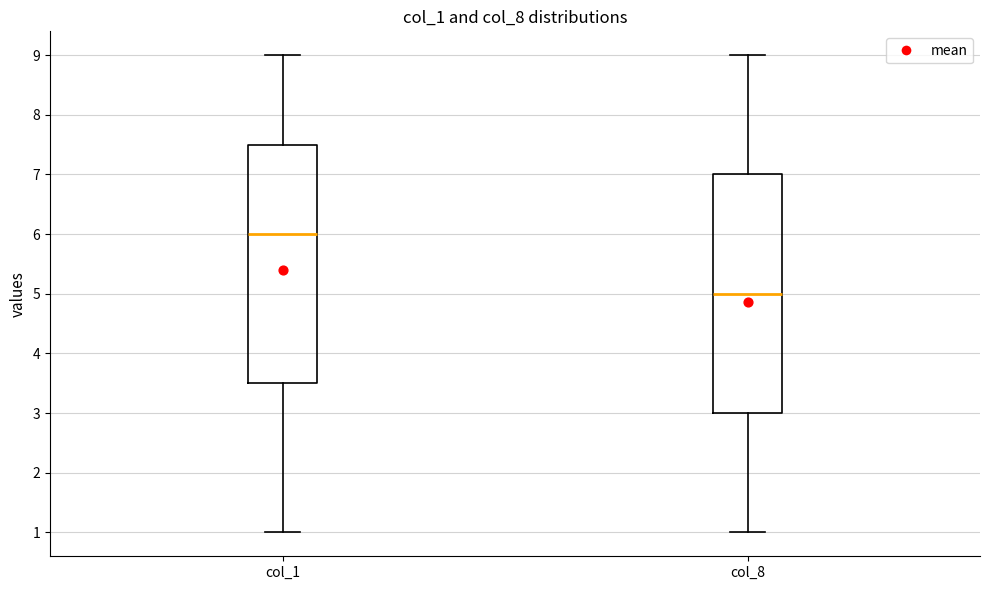

Reading left to right, read every box against the y-axis: the position of its median line, the range the box covers, and the ends of its whiskers. The values are not printed on the chart, so give them approximately, as read against the axis.

col_1: median 6.0, box 3.5 to 7.5, whiskers 1.0 to 9.0
col_8: median 5.0, box 3.0 to 7.0, whiskers 1.0 to 9.0